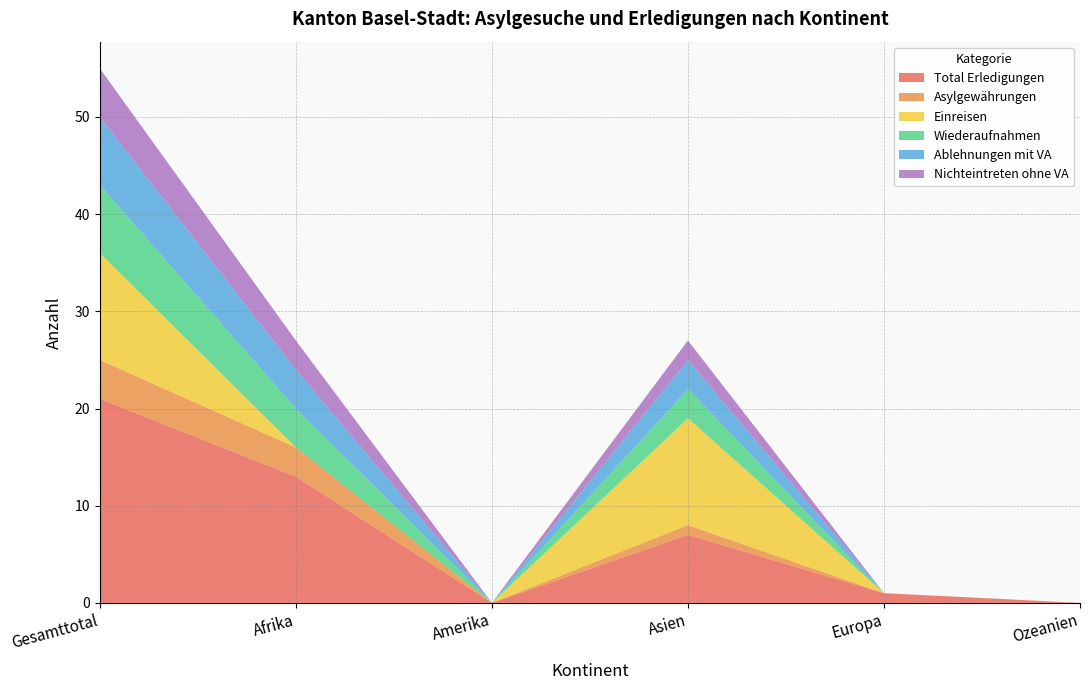

Reading right to left, extract all data points from this chart.

Total Erledigungen: Ozeanien=0	Europa=1	Asien=7	Amerika=0	Afrika=13	Gesamttotal=21
Asylgewährungen: Ozeanien=0	Europa=0	Asien=1	Amerika=0	Afrika=3	Gesamttotal=4
Einreisen: Ozeanien=0	Europa=0	Asien=11	Amerika=0	Afrika=0	Gesamttotal=11
Wiederaufnahmen: Ozeanien=0	Europa=0	Asien=3	Amerika=0	Afrika=4	Gesamttotal=7
Ablehnungen mit VA: Ozeanien=0	Europa=0	Asien=3	Amerika=0	Afrika=4	Gesamttotal=7
Nichteintreten ohne VA: Ozeanien=0	Europa=0	Asien=2	Amerika=0	Afrika=3	Gesamttotal=5